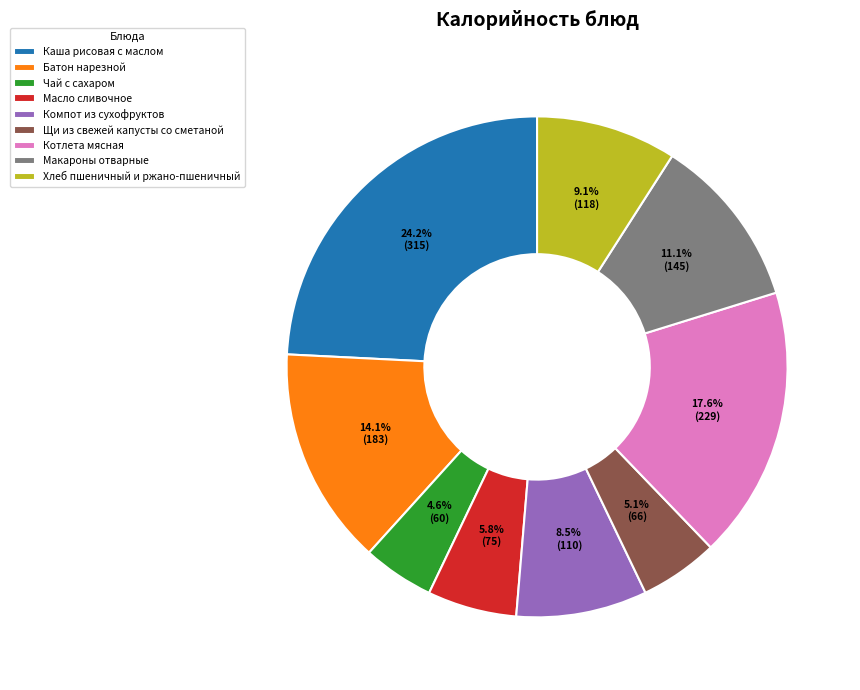

Does any single category account for the majority?

No